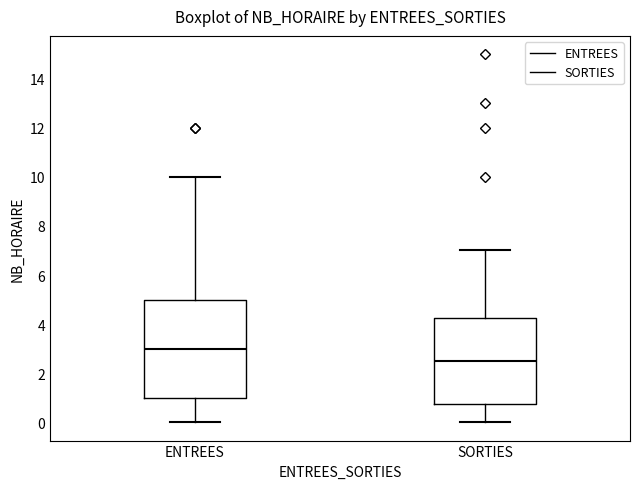

Which box has the lowest median line?

SORTIES